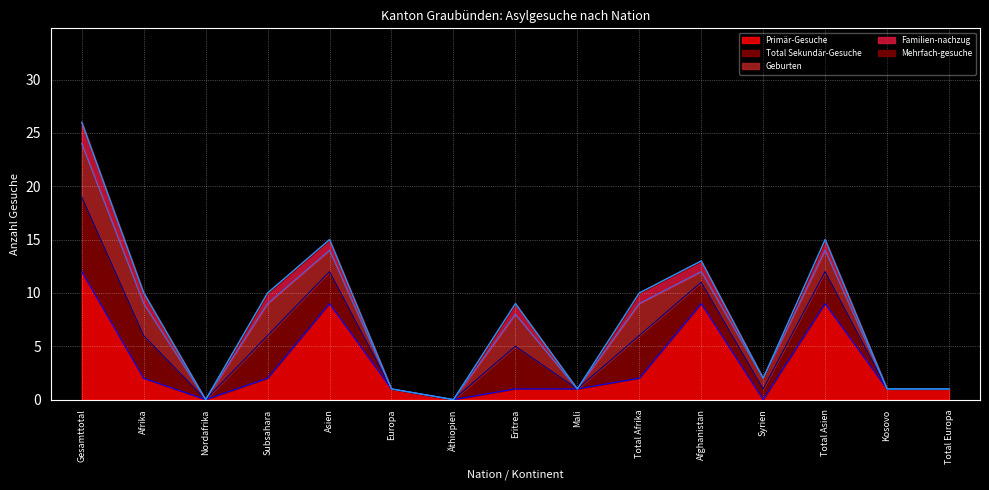

What is the value of the Mehrfach-gesuche (line) point at the 14th from the left?

1